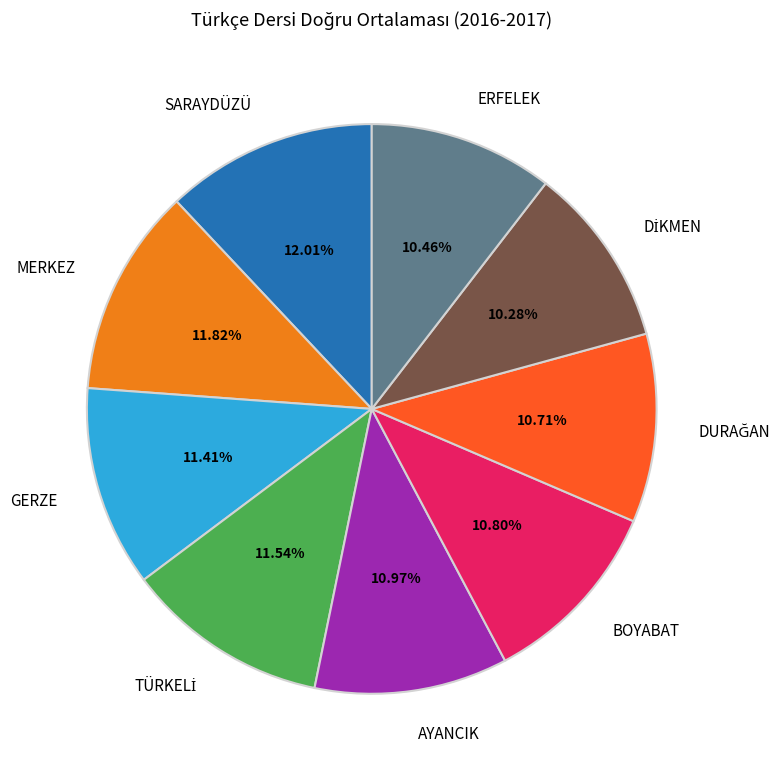

Does any single category account for the majority?

No